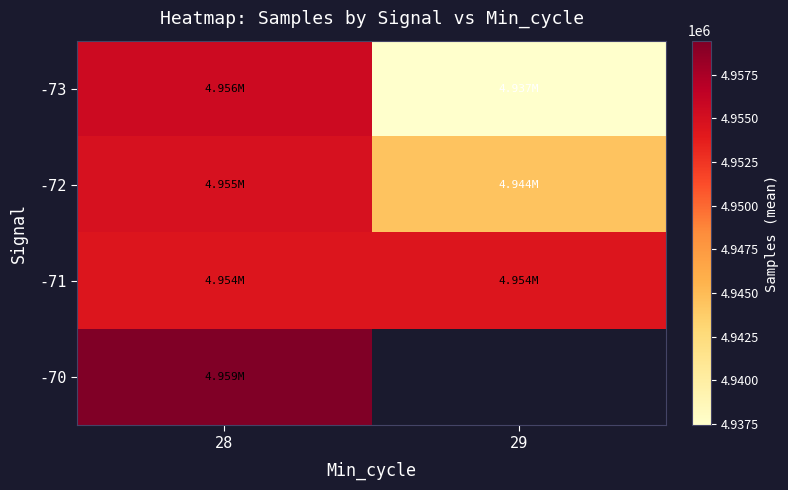

What is the difference between the maximum and minimum values in the -72 series?

10414.3